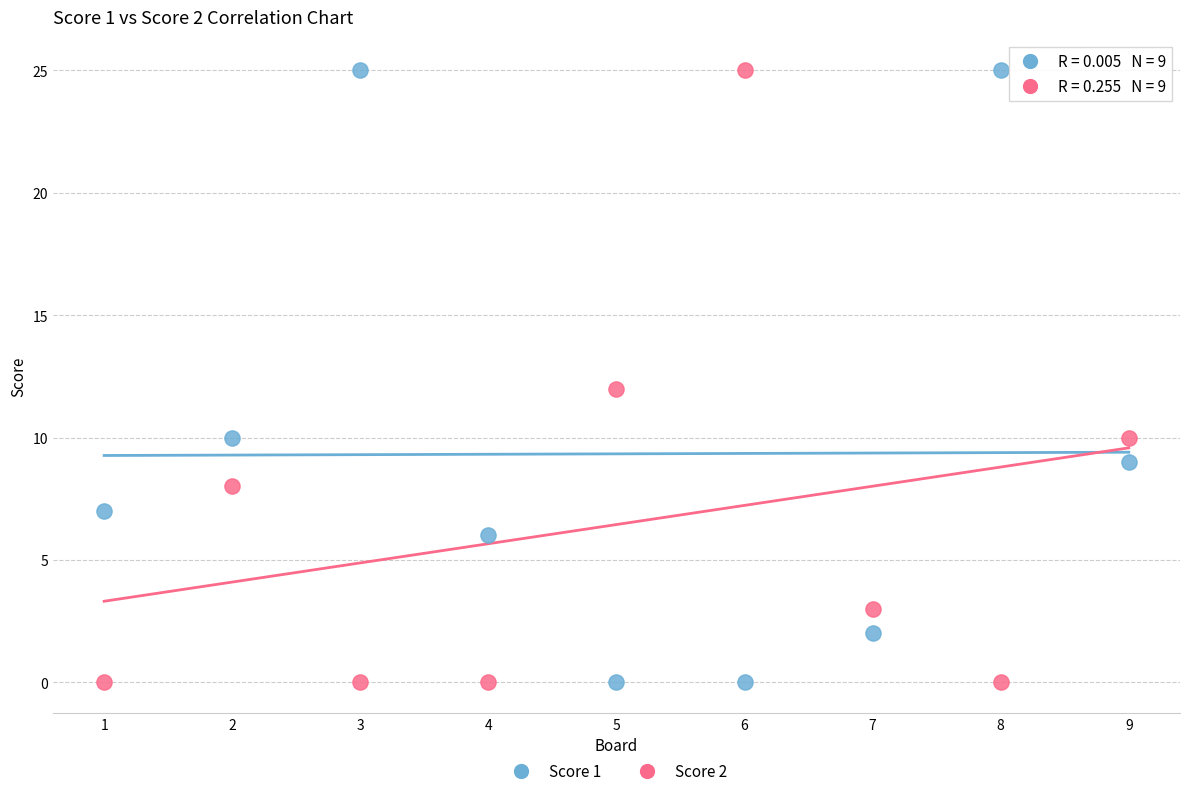

What are all the series names shown in the legend?

Score 1, Score 2